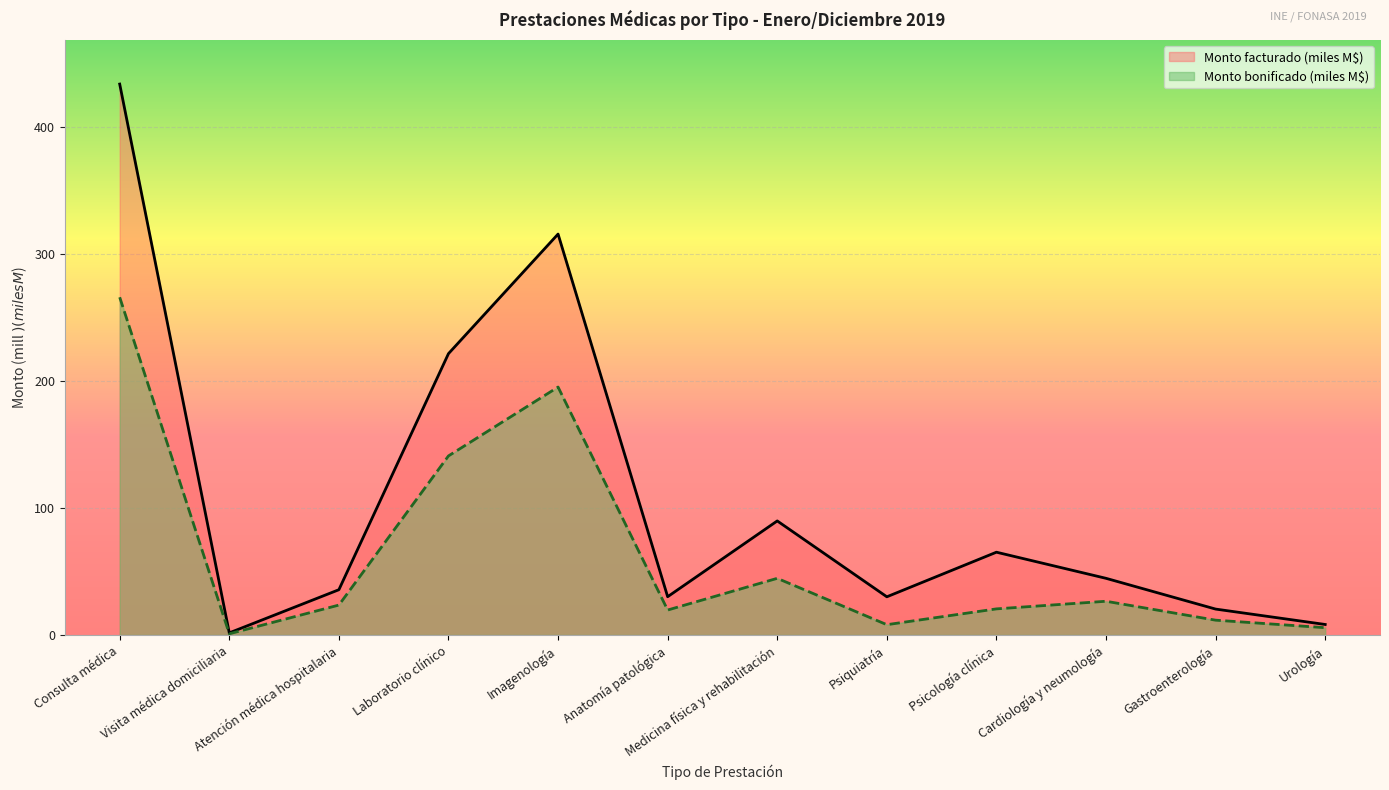

True or false: Monto bonificado (mill $) and Monto facturado (mill $) intersect in this chart.

False